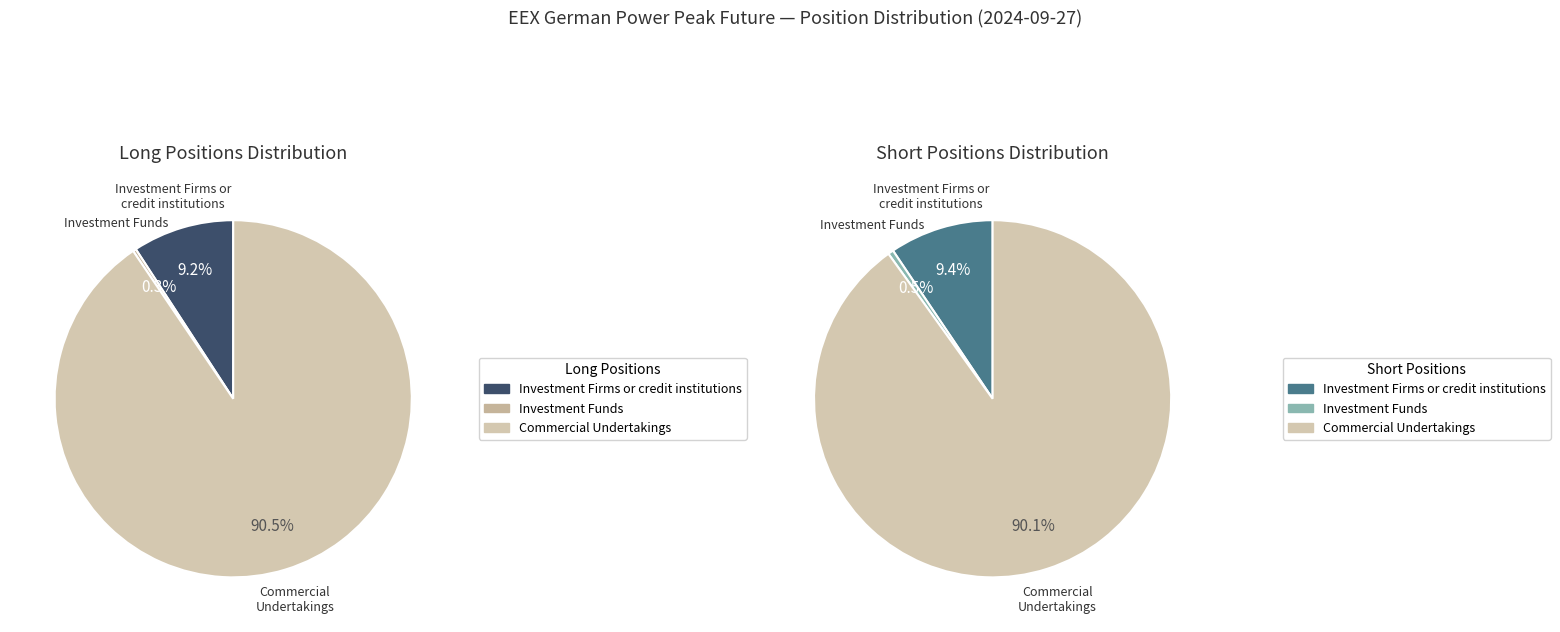

Does any single category account for the majority?

Yes